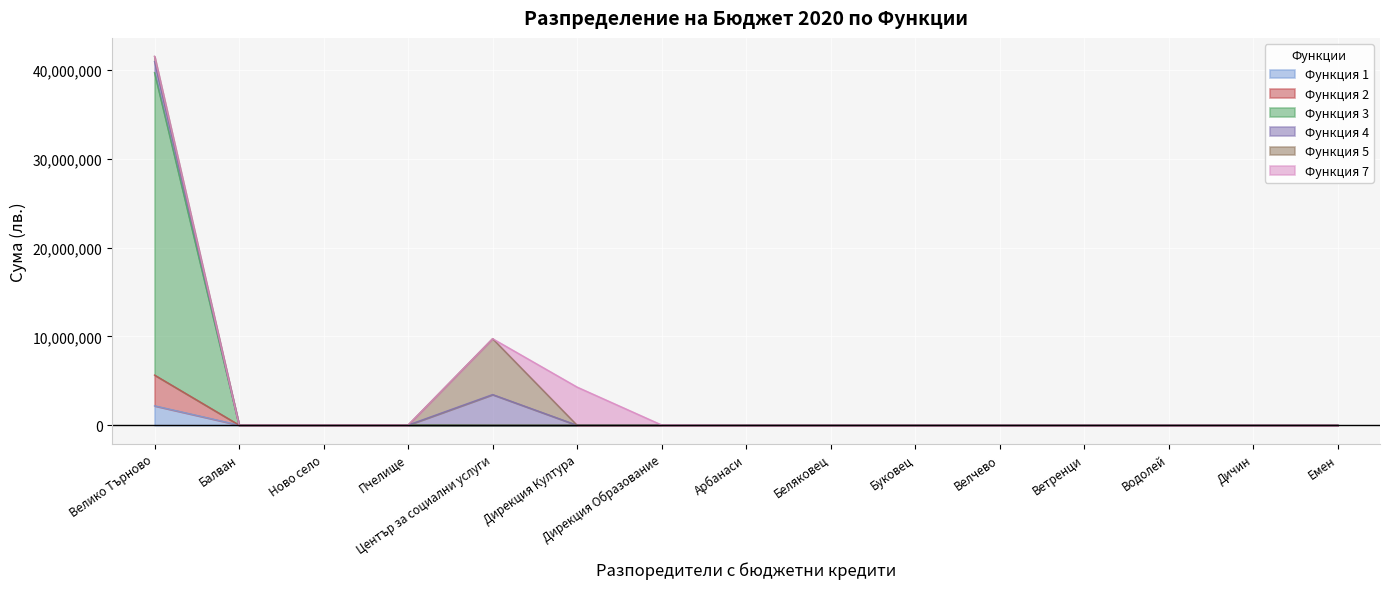

True or false: Функция 1 has a value of 0 at Беляковец.

True